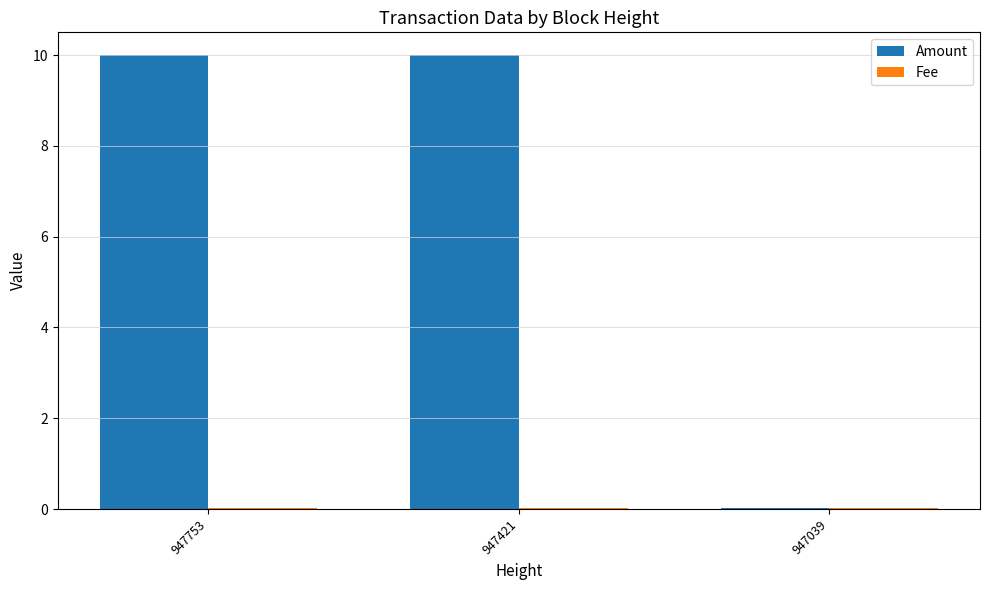

How many categories are shown in the chart?

3